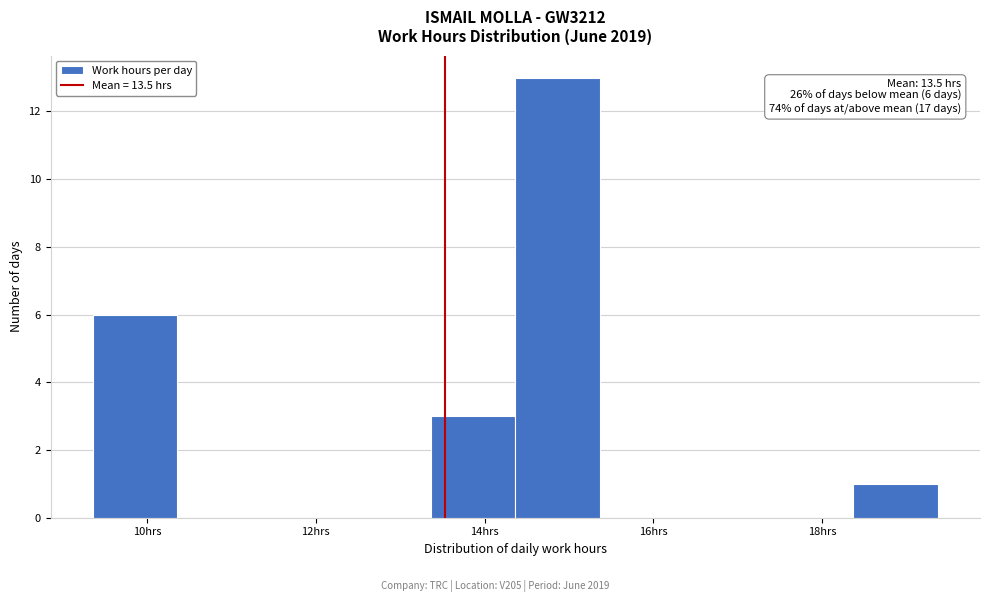

Over which range of the x-axis is the bar tallest?

14.4 to 15.4